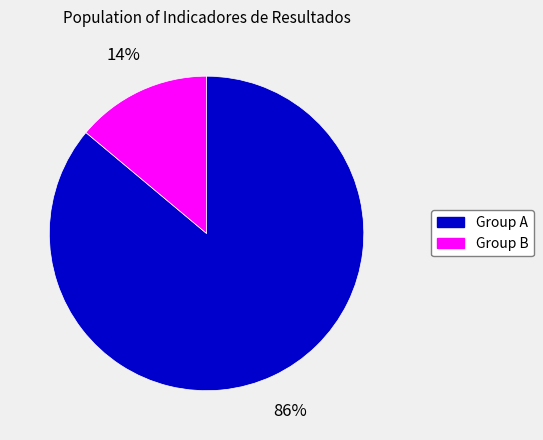

Does any single category account for the majority?

Yes